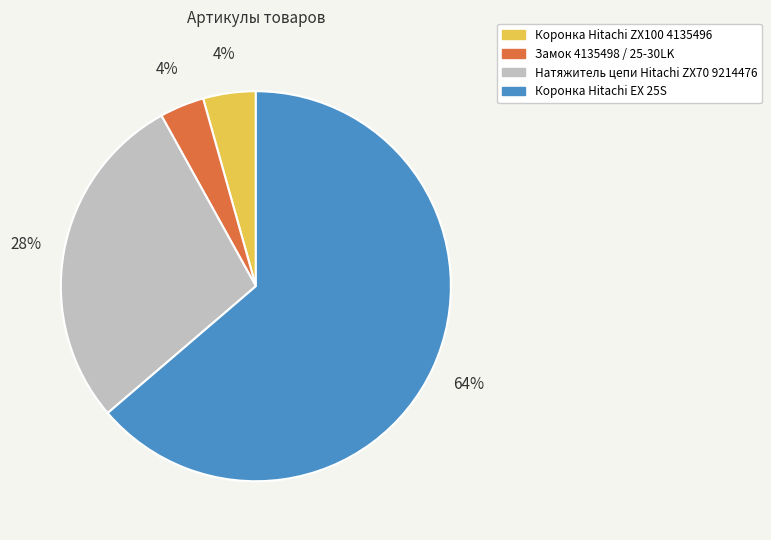

Do Замок 4135498 / 25-30LK and Натяжитель цепи Hitachi ZX70 9214476 together represent more than half of the pie?

No